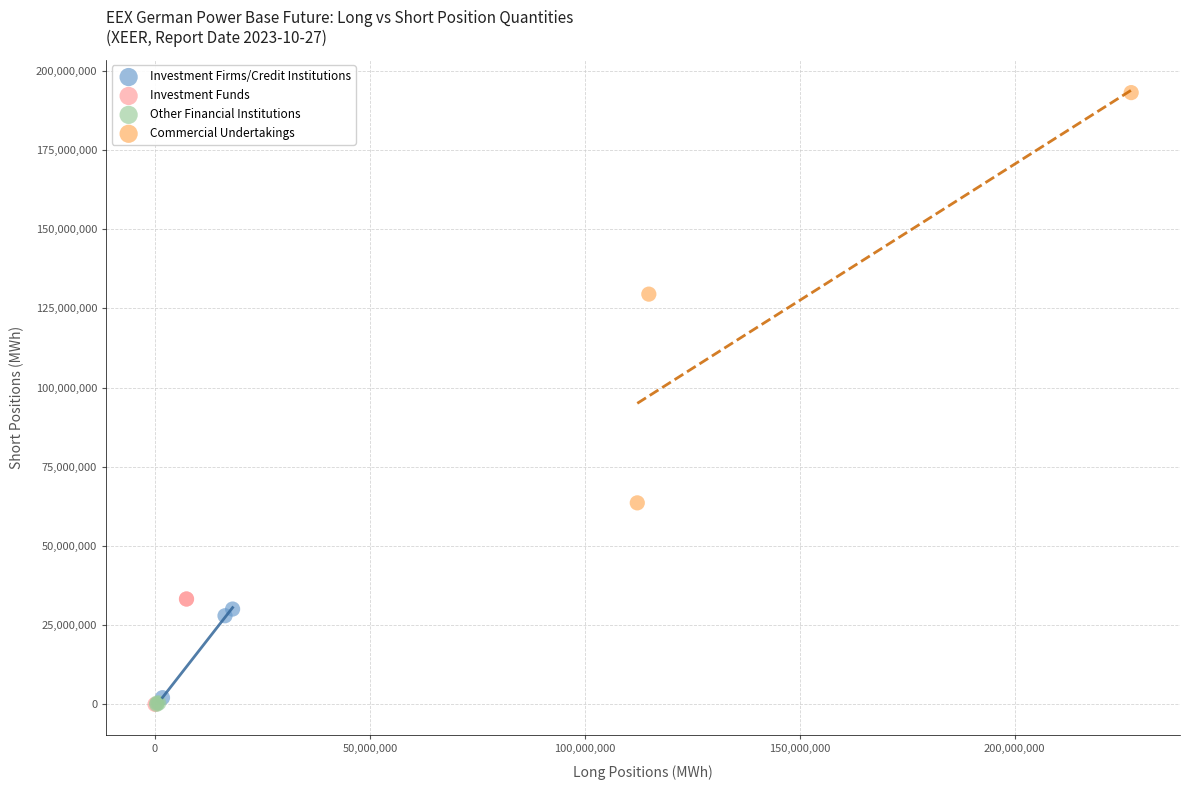

Which series reaches the maximum Y coordinate?

Commercial Undertakings